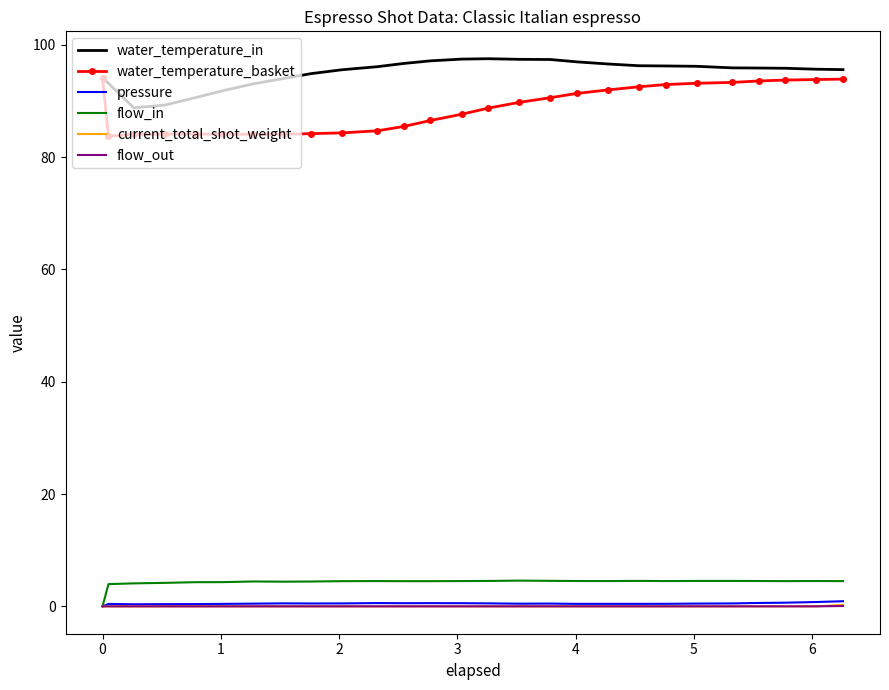

What is the maximum value shown in the chart?

97.5